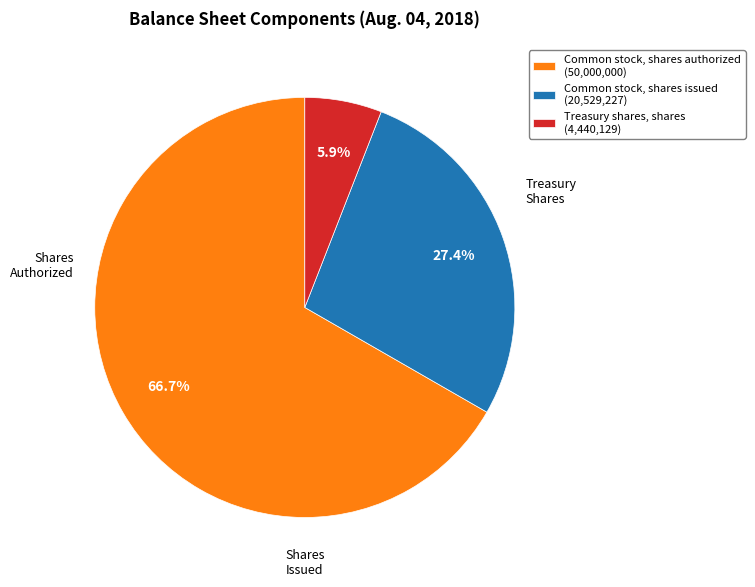

Which category has the smallest portion of the pie?

Treasury shares, shares (4,440,129)